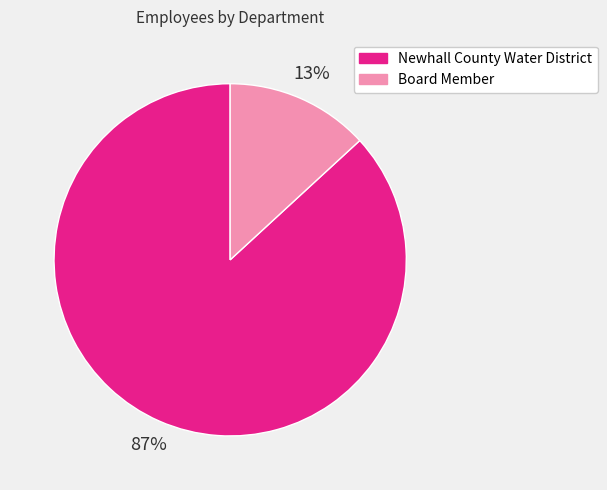

How many slices are in this pie chart?

2